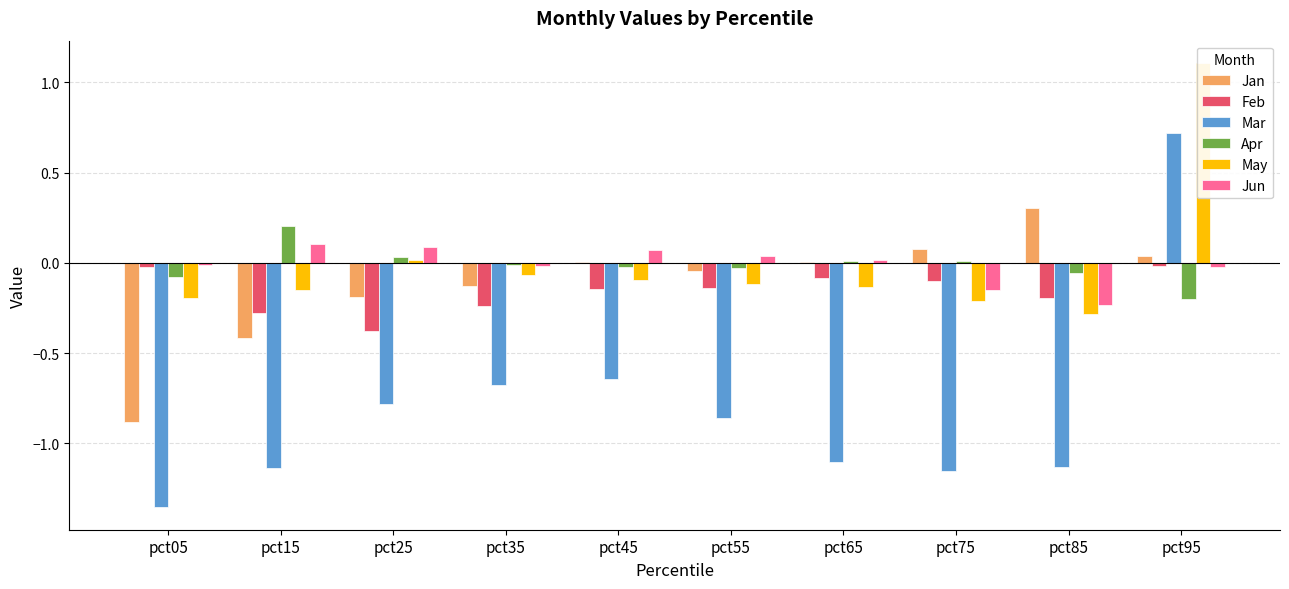

Rank the series by their maximum value, from highest to lowest.

May, Mar, Jan, Apr, Jun, Feb